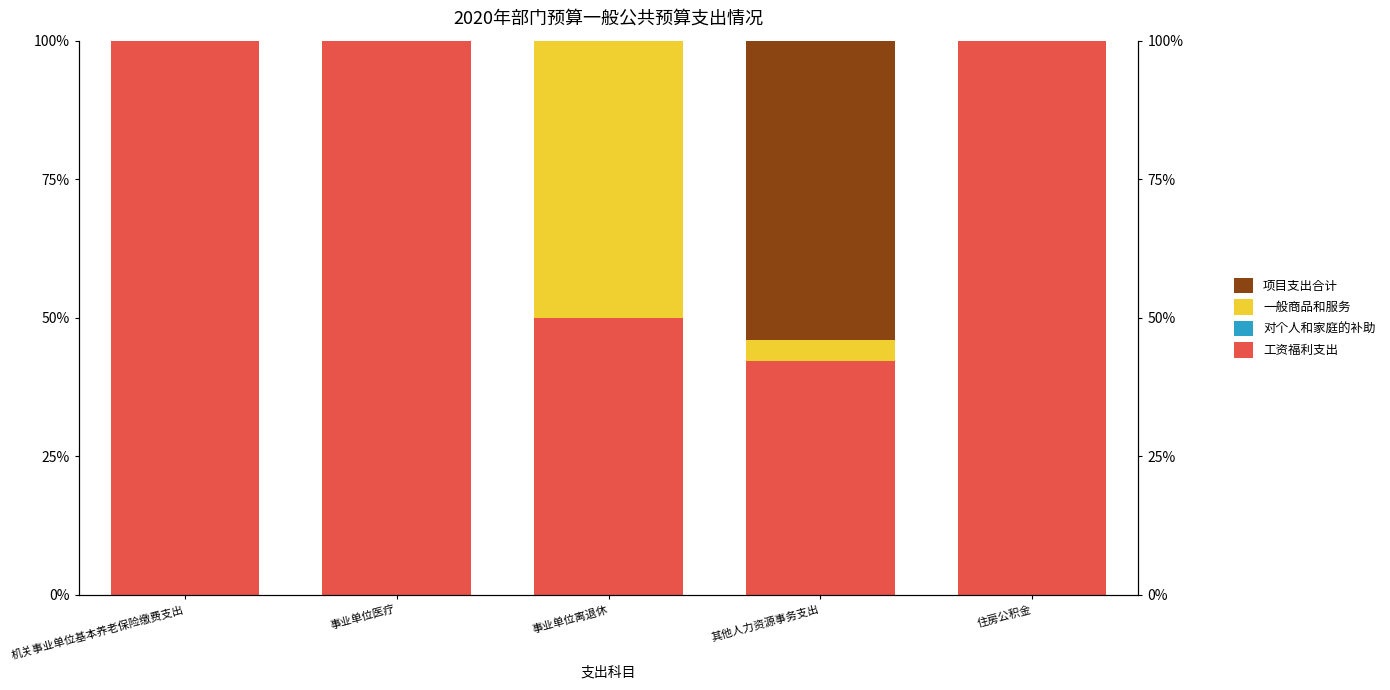

Reading right to left, transcribe all the data shown in this chart.

工资福利支出: 住房公积金=100.0	其他人力资源事务支出=42.3	事业单位离退休=50.0	事业单位医疗=100.0	机关事业单位基本养老保险缴费支出=100.0
对个人和家庭的补助: 住房公积金=0.0	其他人力资源事务支出=0.0	事业单位离退休=0.0	事业单位医疗=0.0	机关事业单位基本养老保险缴费支出=0.0
一般商品和服务: 住房公积金=0.0	其他人力资源事务支出=3.7	事业单位离退休=50.0	事业单位医疗=0.0	机关事业单位基本养老保险缴费支出=0.0
项目支出合计: 住房公积金=0.0	其他人力资源事务支出=54.1	事业单位离退休=0.0	事业单位医疗=0.0	机关事业单位基本养老保险缴费支出=0.0